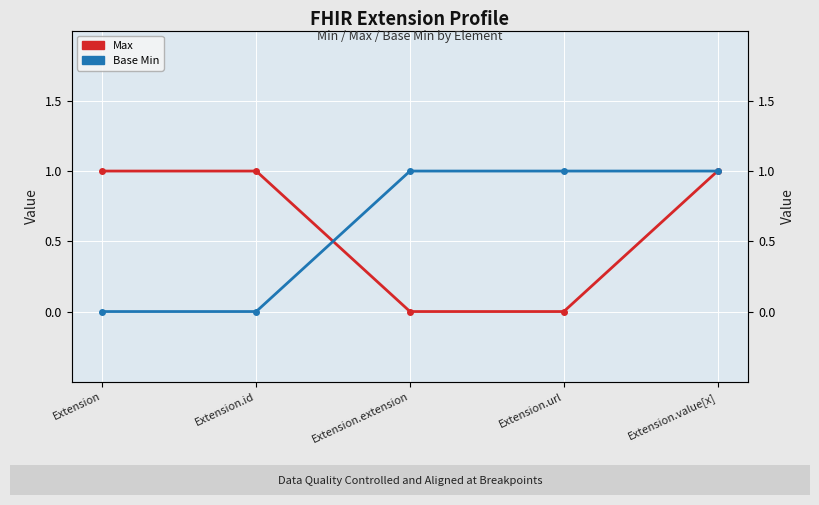

The value of Base Min at Extension.extension is 2. True or false?

False